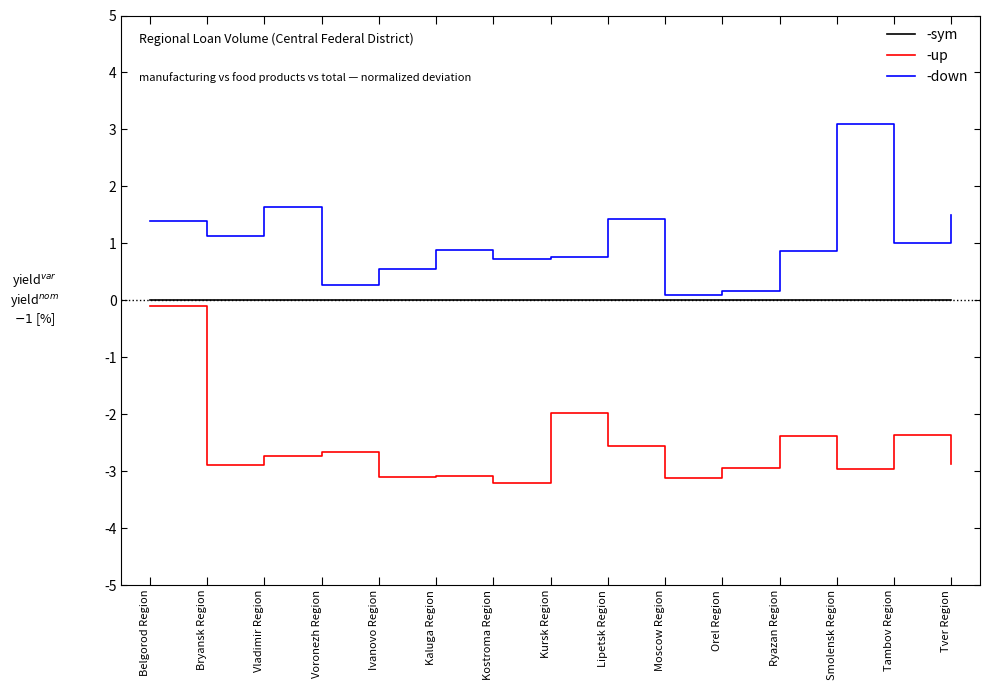

Between Moscow Region and Tver Region, which series saw the biggest shift?

-down